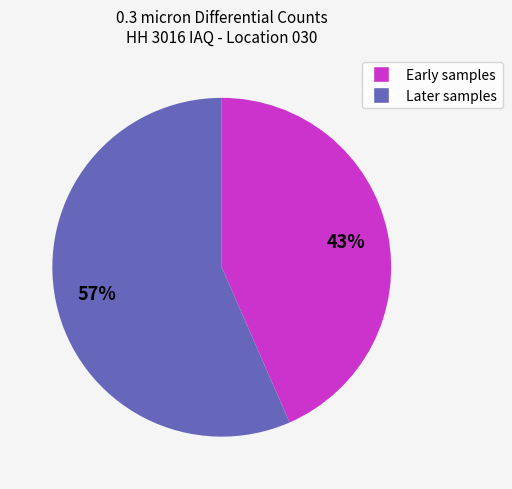

Does any single category account for the majority?

Yes